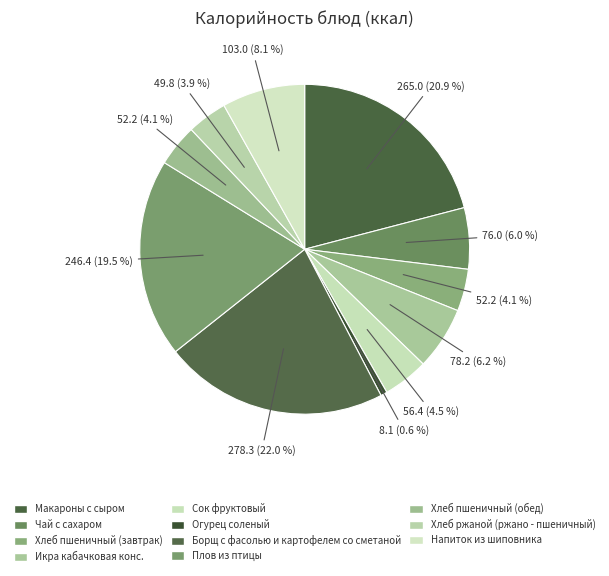

How many slices are in this pie chart?

11